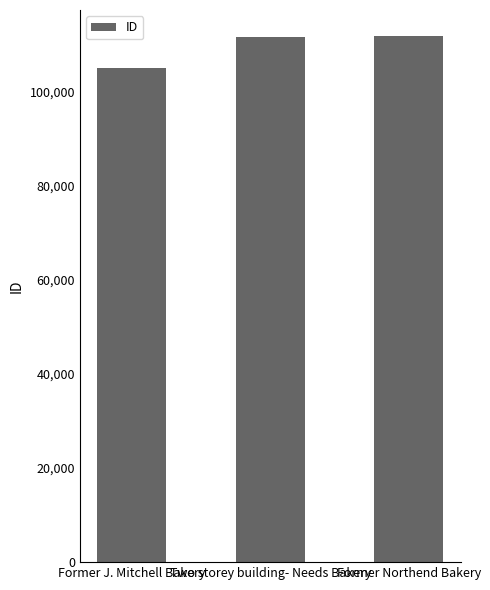

At which category does the chart reach its minimum across all series?

Former J. Mitchell Bakery